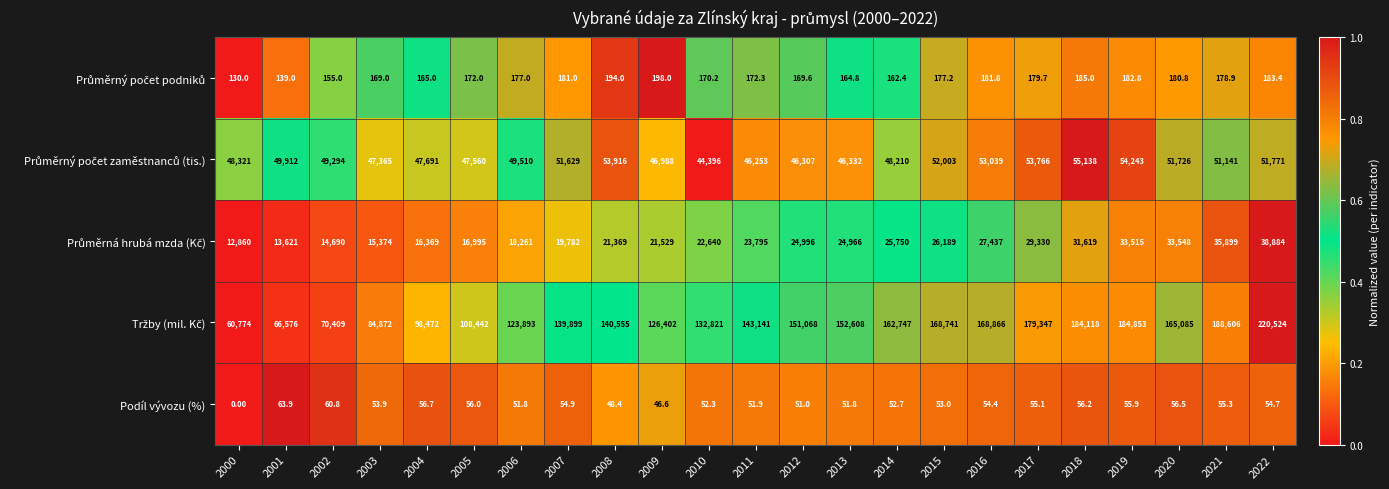

What is the spread (max minus min) of values at 2000?

60774.0